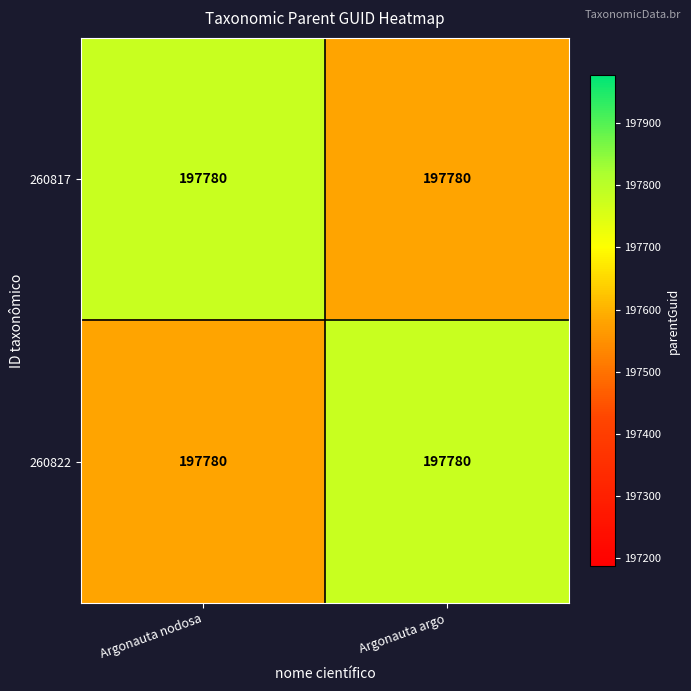

At which category is the sum across all series the highest?

Argonauta nodosa